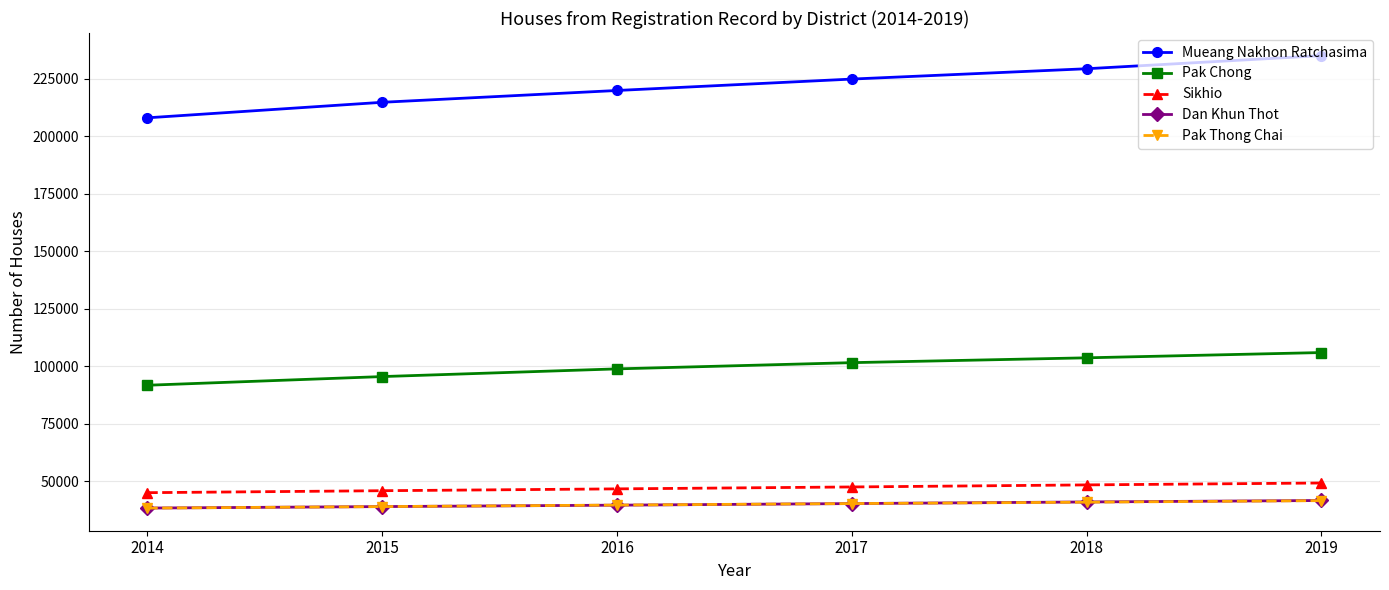

True or false: Mueang Nakhon Ratchasima has more than 2 points higher than both neighbors.

False